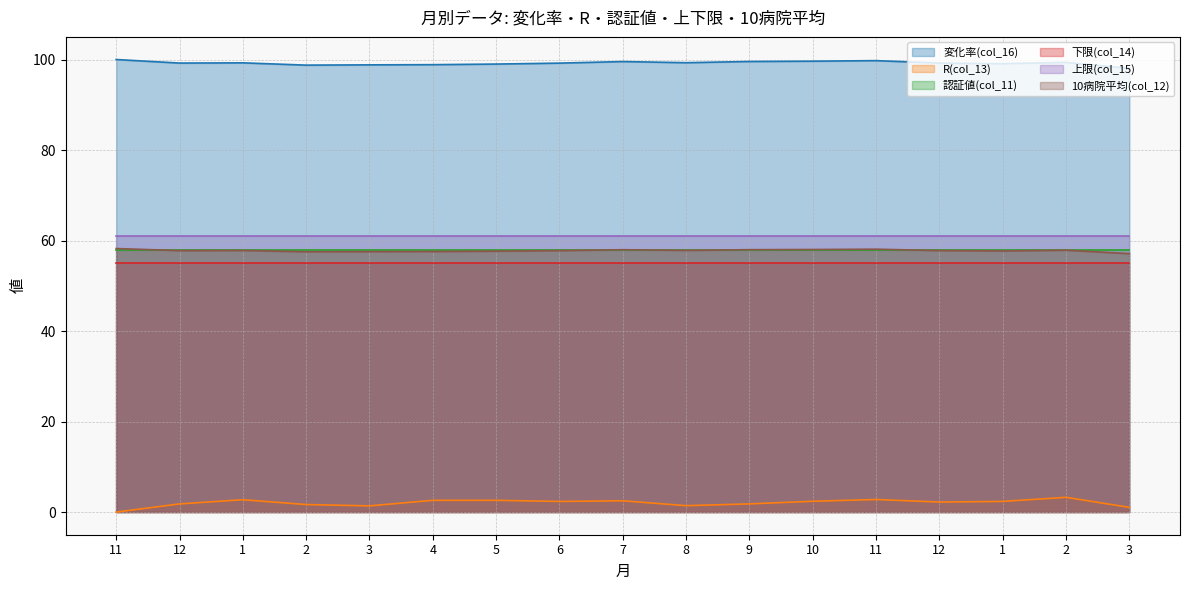

Rank the categories by 10病院平均(col_12) value from lowest to highest.

3, 2, 3, 4, 5, 1, 6, 12, 12, 1, 8, 2, 7, 9, 10, 11, 11